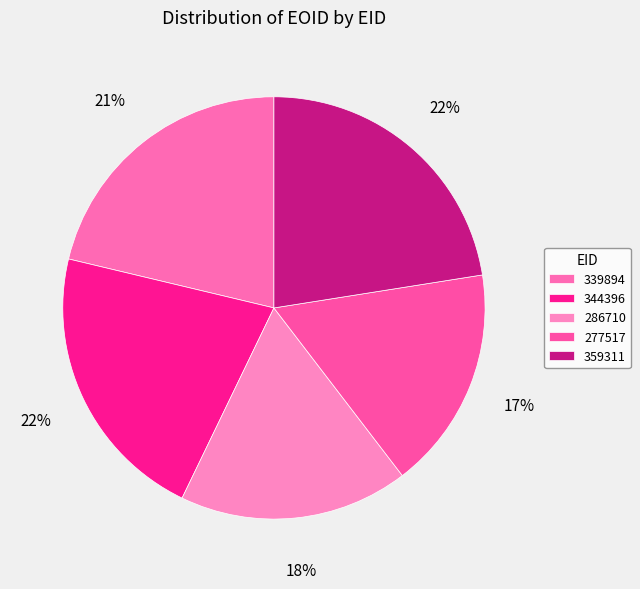

Count the number of slices in the pie.

5